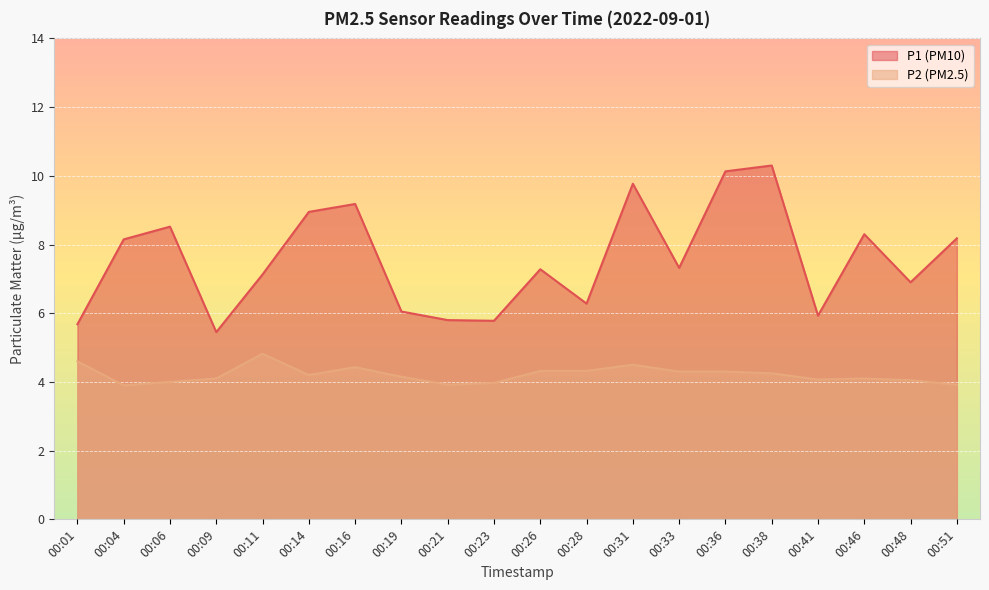

True or false: P2 and P1 cross at least once.

False